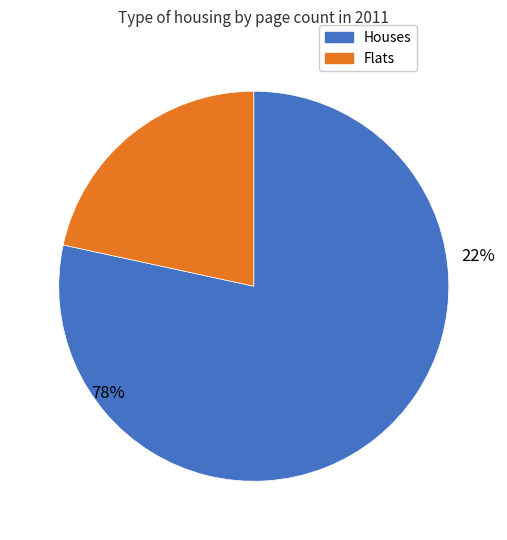

The Романтически манифест (6331) slice represents 34% of the pie. True or false?

False